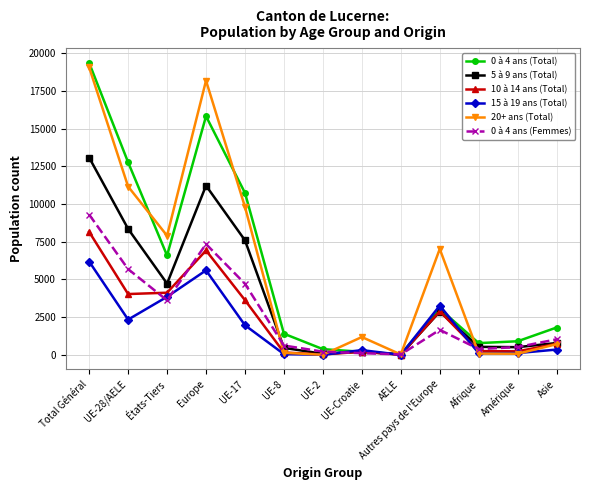

Is the value of 0 à 4 ans (Total) at UE-17 greater than the value of 5 à 9 ans (Total) at AELE?

Yes